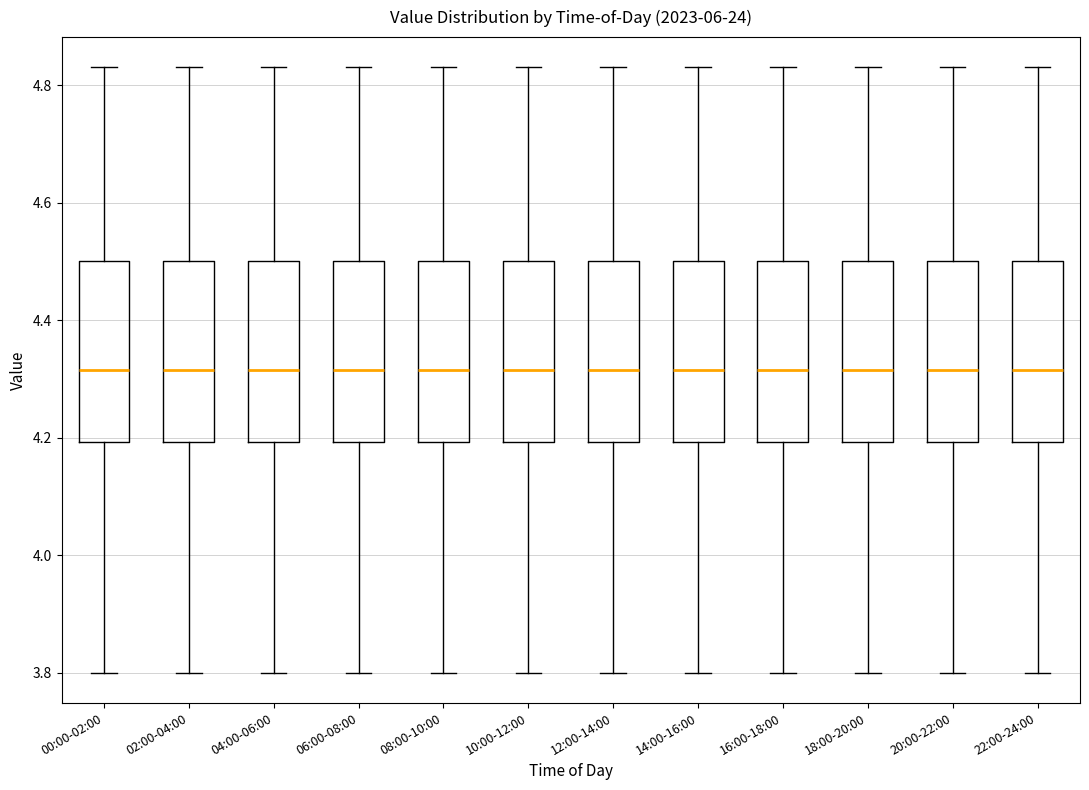

Reading left to right, transcribe this box plot: for each box, give where its median line is, the range the box spans, and where its two whiskers end, as read against the y-axis. The values are not printed on the chart, so give them approximately, as read against the axis.

00:00-02:00: median 4.32, box 4.20 to 4.50, whiskers 3.80 to 4.84
02:00-04:00: median 4.32, box 4.20 to 4.50, whiskers 3.80 to 4.84
04:00-06:00: median 4.32, box 4.20 to 4.50, whiskers 3.80 to 4.84
06:00-08:00: median 4.32, box 4.20 to 4.50, whiskers 3.80 to 4.84
08:00-10:00: median 4.32, box 4.20 to 4.50, whiskers 3.80 to 4.84
10:00-12:00: median 4.32, box 4.20 to 4.50, whiskers 3.80 to 4.84
12:00-14:00: median 4.32, box 4.20 to 4.50, whiskers 3.80 to 4.84
14:00-16:00: median 4.32, box 4.20 to 4.50, whiskers 3.80 to 4.84
16:00-18:00: median 4.32, box 4.20 to 4.50, whiskers 3.80 to 4.84
18:00-20:00: median 4.32, box 4.20 to 4.50, whiskers 3.80 to 4.84
20:00-22:00: median 4.32, box 4.20 to 4.50, whiskers 3.80 to 4.84
22:00-24:00: median 4.32, box 4.20 to 4.50, whiskers 3.80 to 4.84